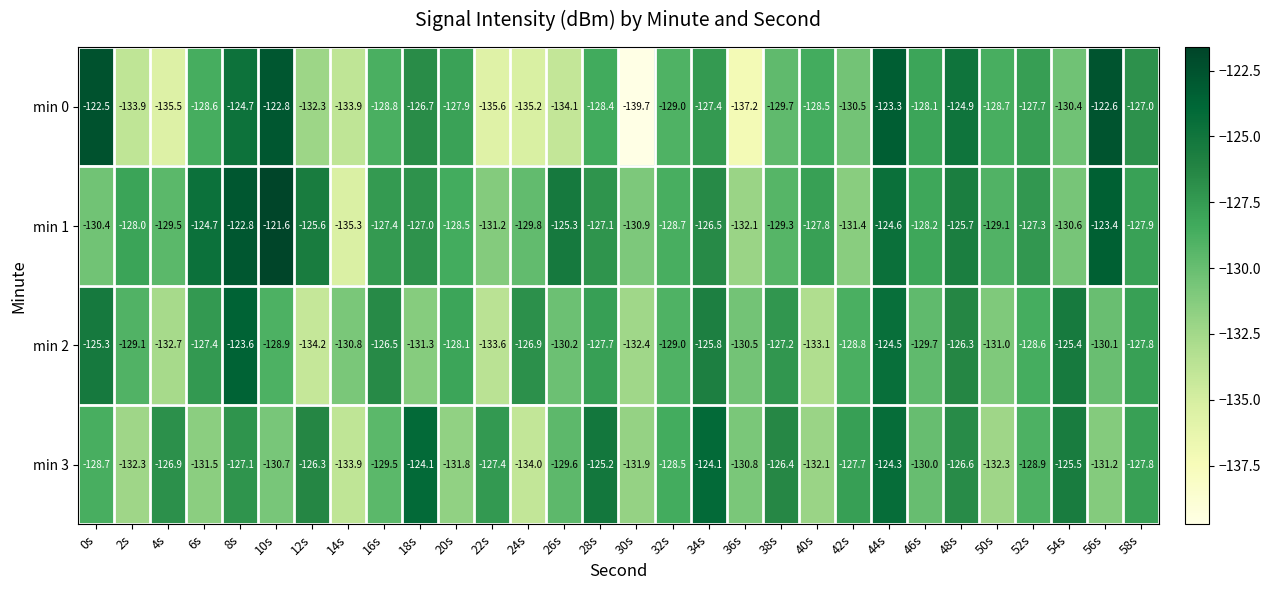

At 56s, list the series in order from smallest to largest.

min 3, min 2, min 1, min 0